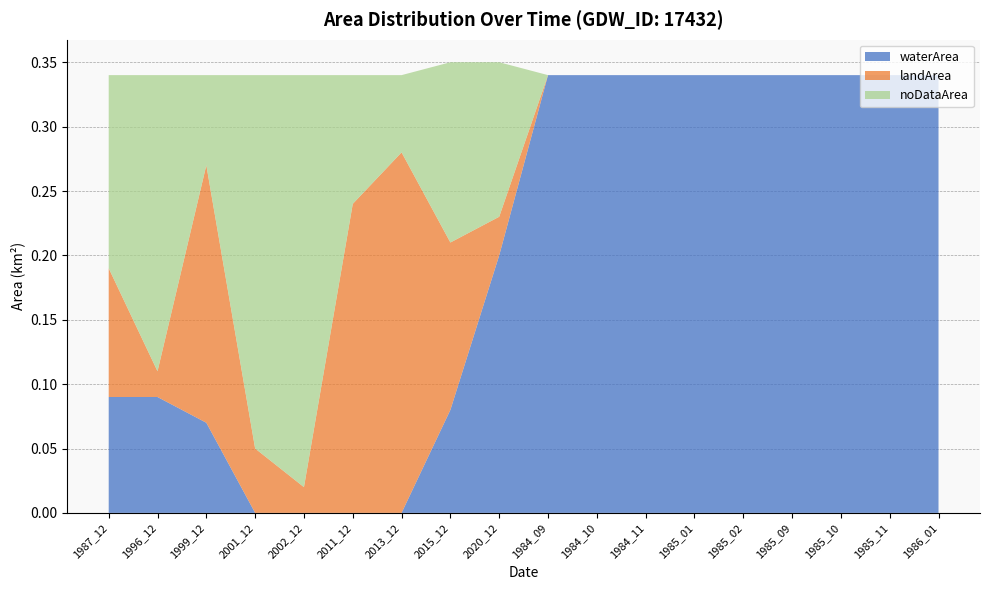

Reading left to right, list all the values displayed in this chart.

waterArea: 0.1	0.1	0.1	0.0	0.0	0.0	0.0	0.1	0.2	0.3	0.3	0.3	0.3	0.3	0.3	0.3	0.3	0.3
landArea: 0.1	0.0	0.2	0.1	0.0	0.2	0.3	0.1	0.0	0.0	0.0	0.0	0.0	0.0	0.0	0.0	0.0	0.0
noDataArea: 0.1	0.2	0.1	0.3	0.3	0.1	0.1	0.1	0.1	0.0	0.0	0.0	0.0	0.0	0.0	0.0	0.0	0.0